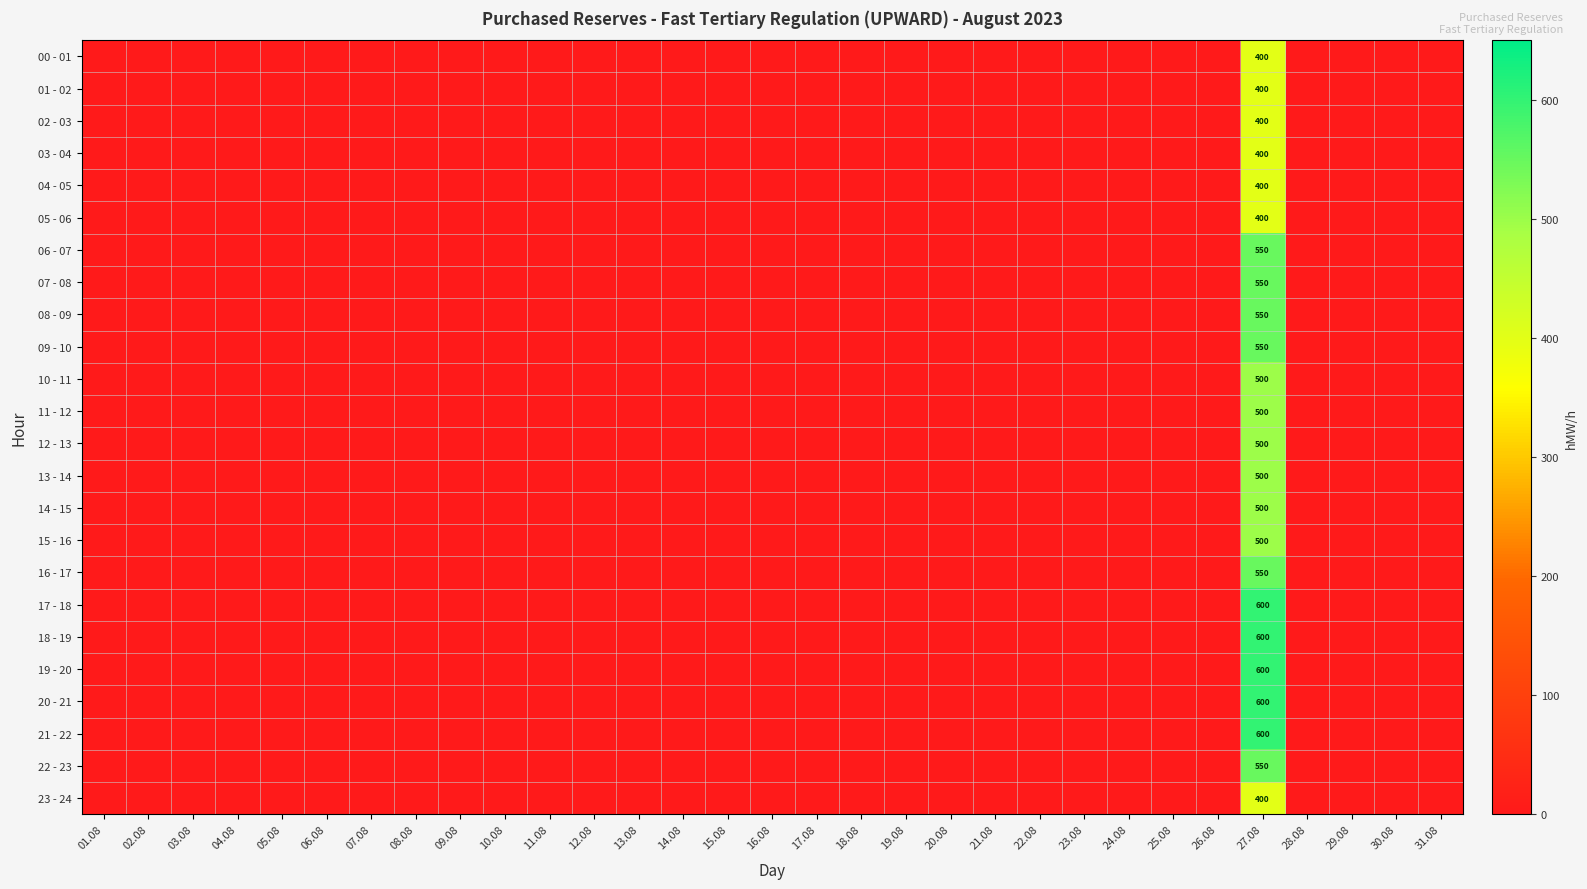

The value of 12 - 13 at 27.08 is 817. True or false?

False